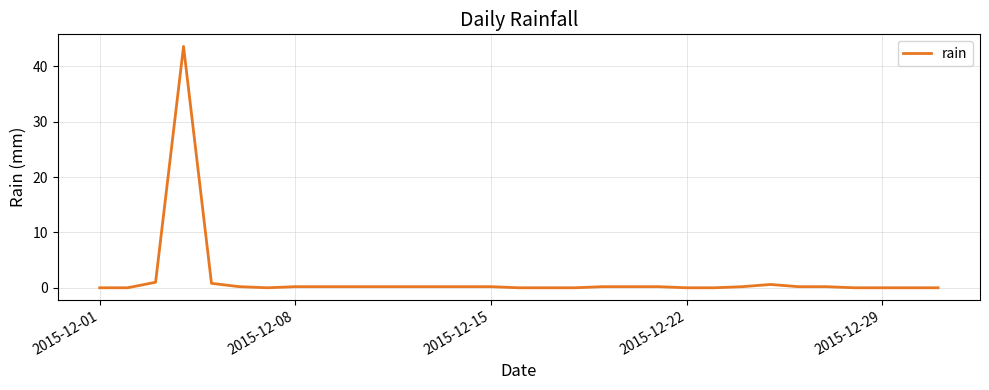

What is the maximum value shown in the chart?

43.6